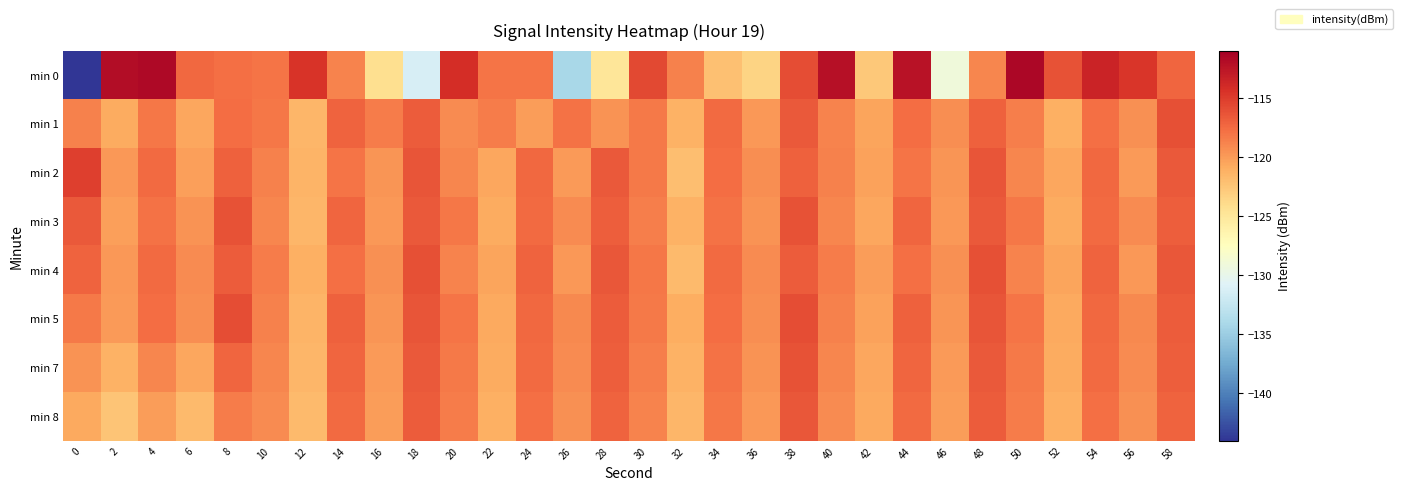

Between 12 and 52, which series saw the biggest shift?

min 0